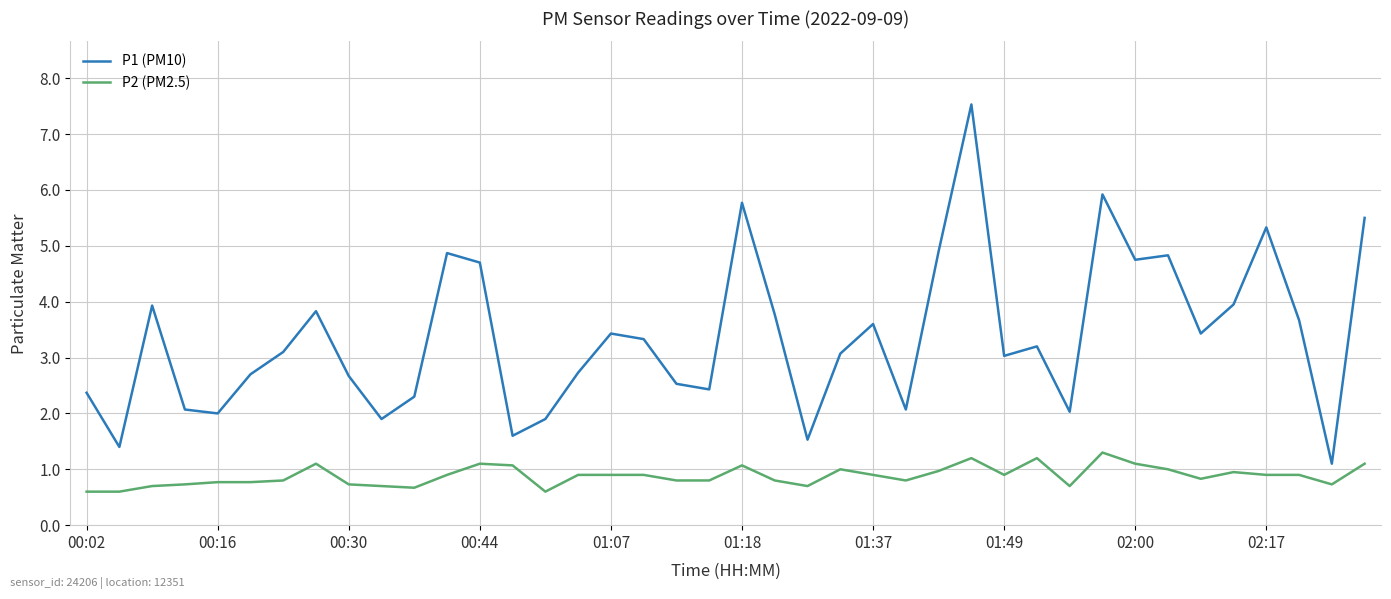

List the series in order of their peak value, highest first.

P1 (PM10), P2 (PM2.5)